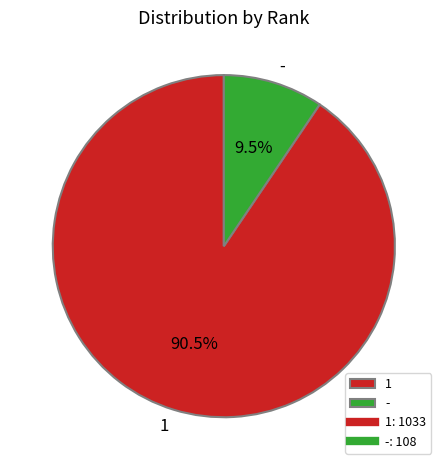

To the nearest percent, what is the difference between the largest and smallest slice percentages?

81%